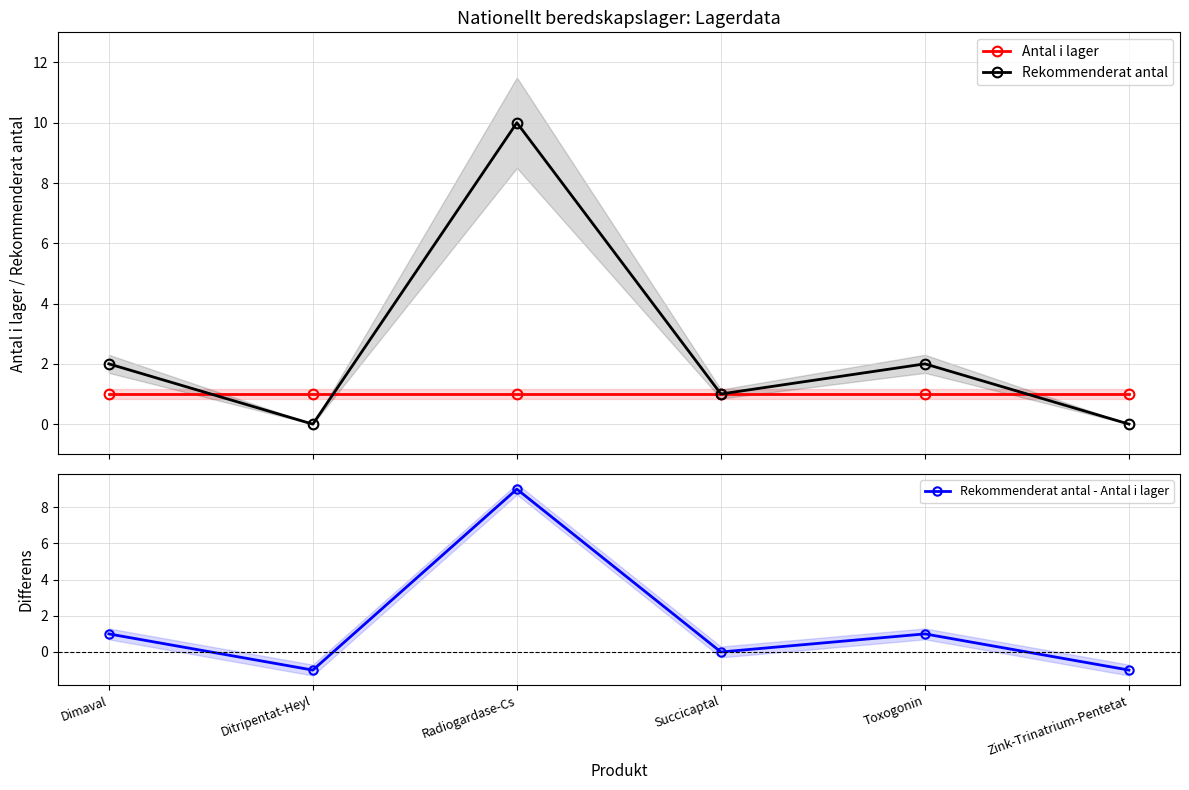

What is the difference between the maximum and minimum values in the Rekommenderat antal series?

10